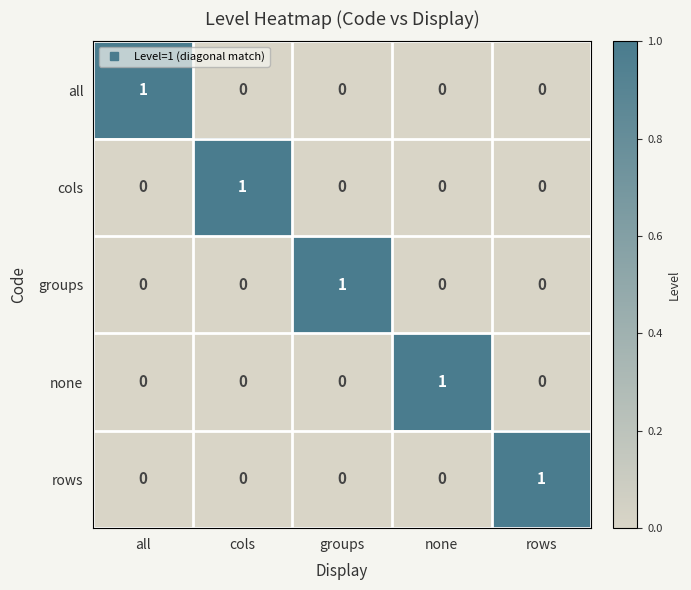

Is the value of all at none greater than the value of rows at rows?

No